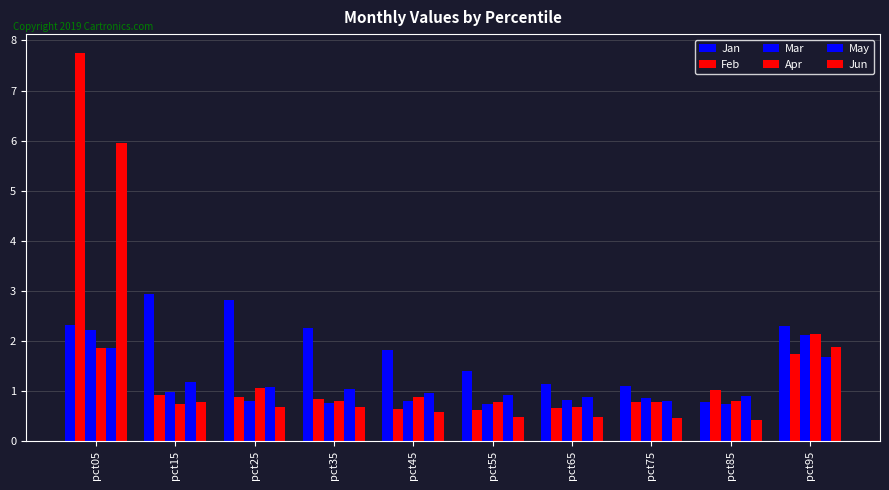

Is it true that Apr equals 1.9 at pct25?

False